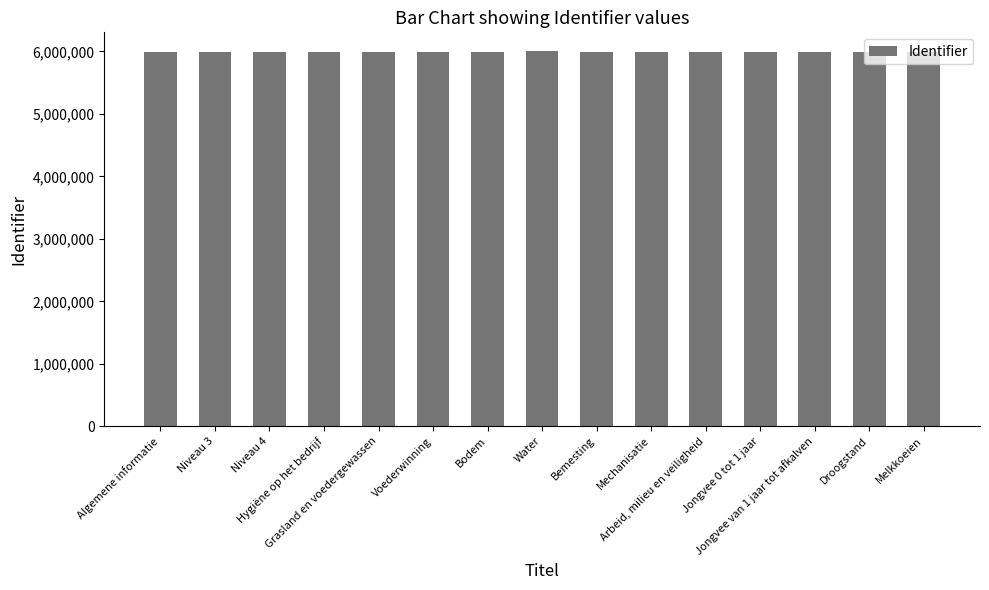

What is the change in value from Voederwinning to Jongvee 0 tot 1 jaar?

+12